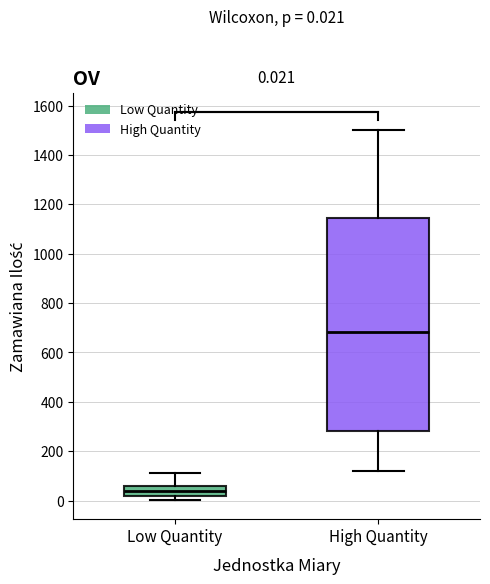

Comparing the boxes themselves (not the whiskers), which one is the tallest?

High Quantity